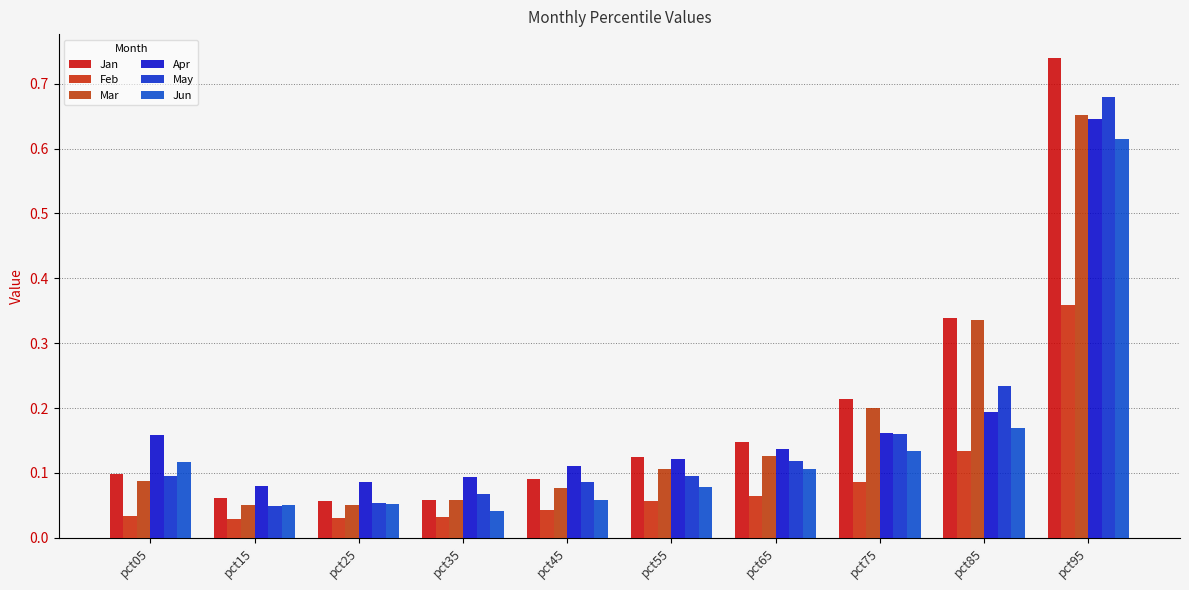

Between pct95 and pct15, which is larger?

pct95